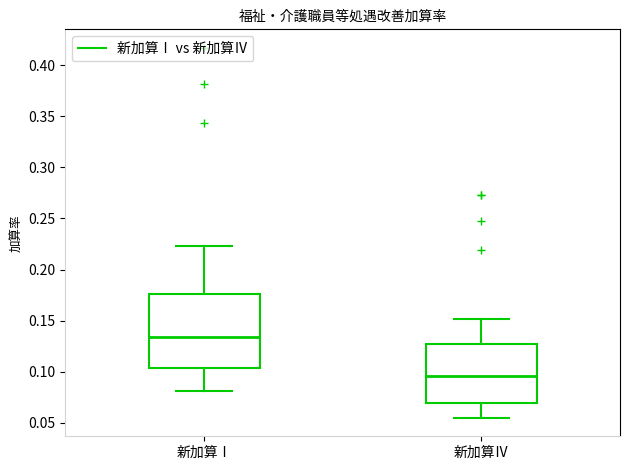

Which box has the lowest median line?

新加算Ⅳ